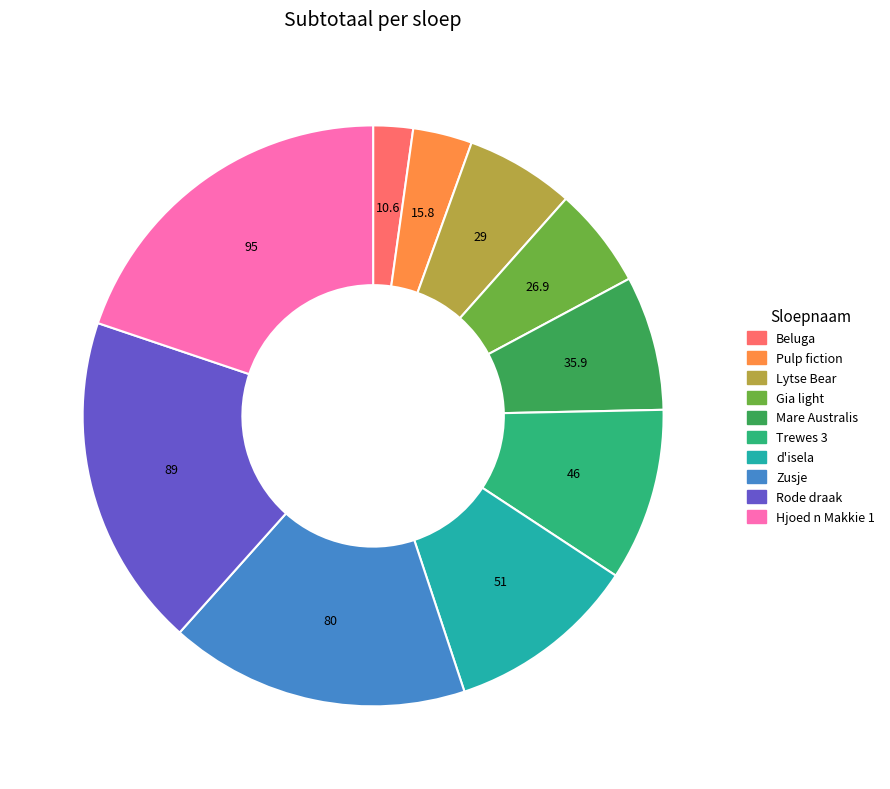

The Beluga slice represents 2% of the pie. True or false?

True